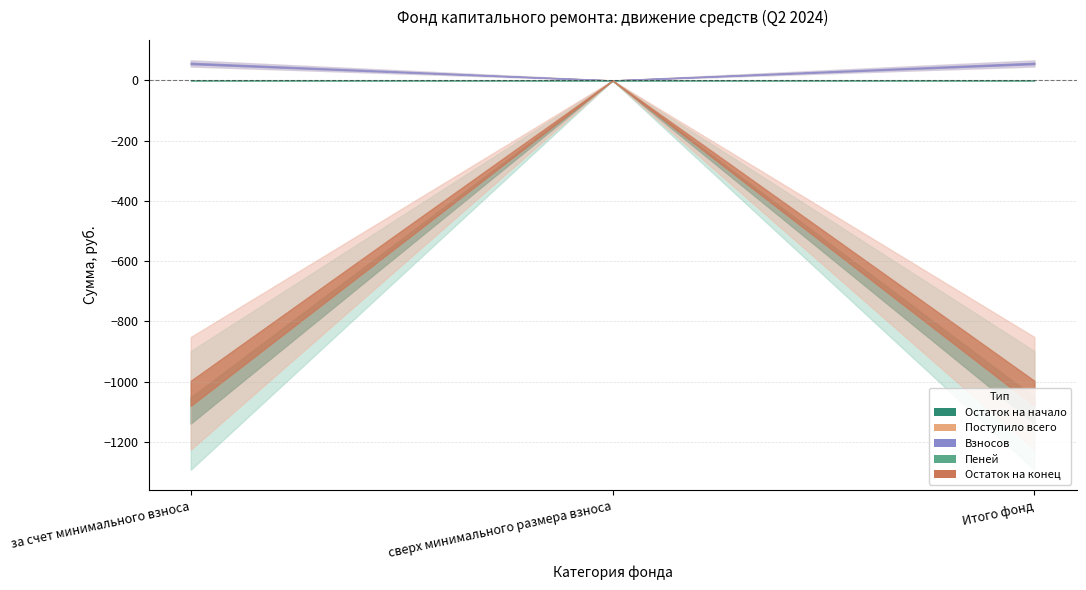

What is the label of the 3rd point from the left?

Итого фонд